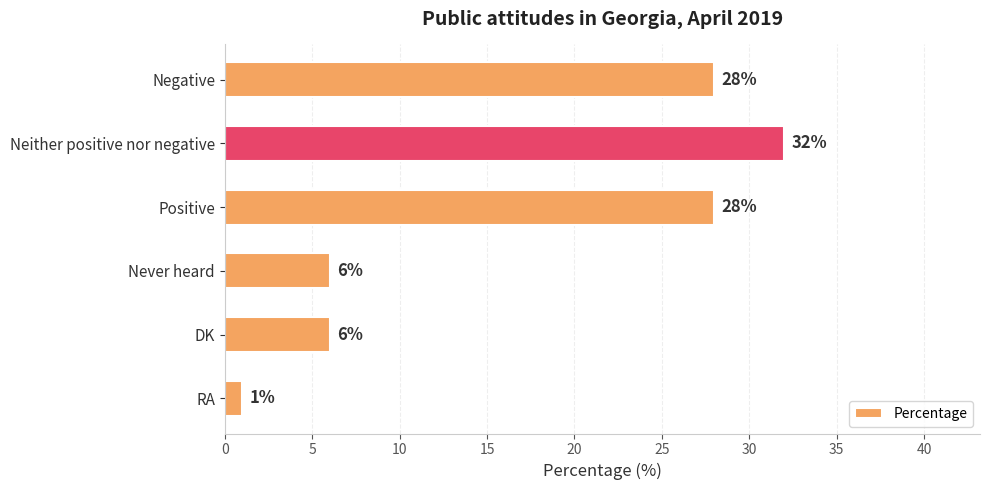

Between Positive and DK, which is larger?

Positive